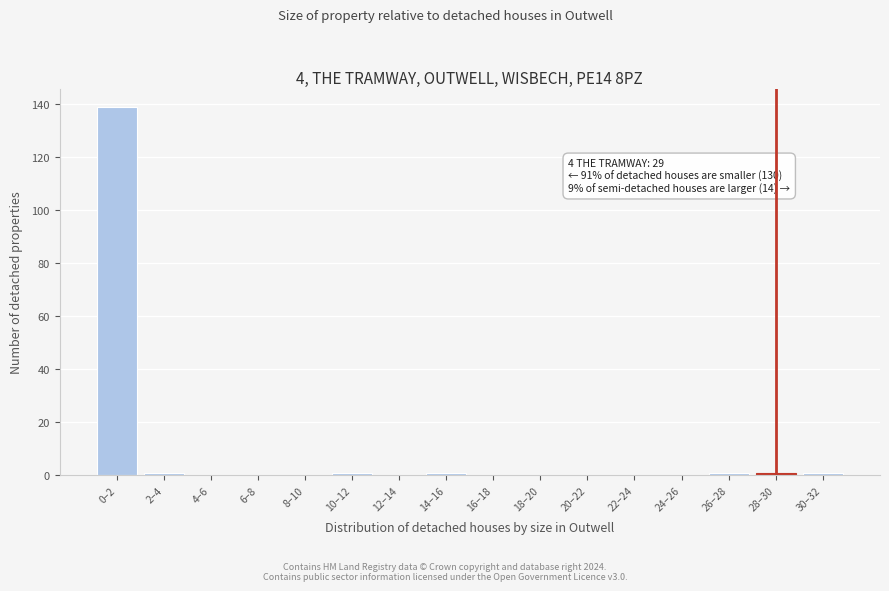

Reading left to right, what are all the values shown in this chart?

0–2=139	2–4=1	4–6=0	6–8=0	8–10=0	10–12=1	12–14=0	14–16=1	16–18=0	18–20=0	20–22=0	22–24=0	24–26=0	26–28=1	28–30=1	30–32=1